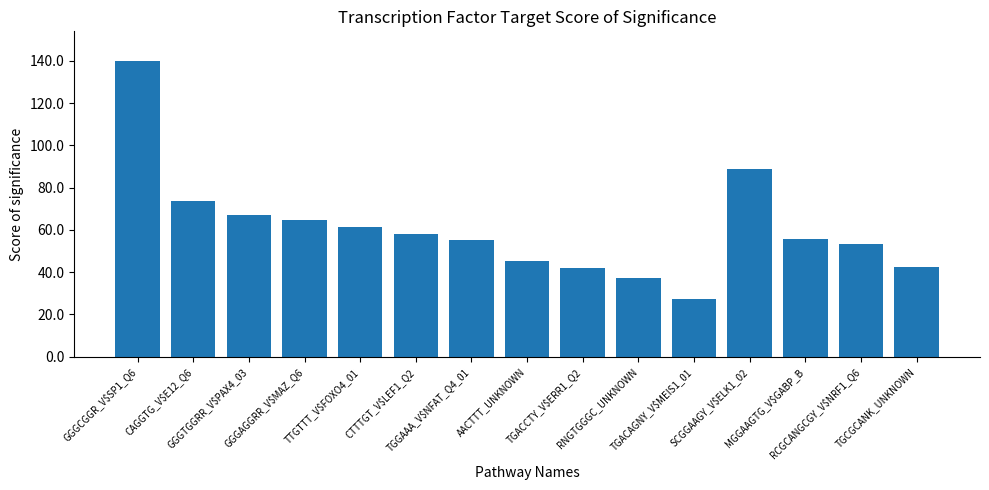

Approximately how many times larger is the value at RCGCANGCGY_V$NRF1_Q6 compared to GGGTGGRR_V$PAX4_03?

0.8